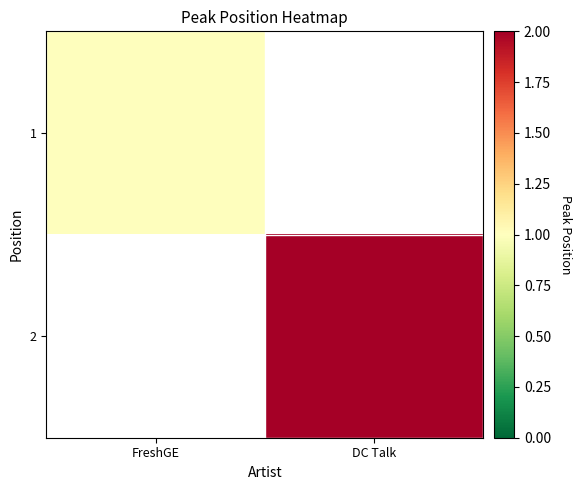

Rank the series at FreshGE from lowest to highest value.

1, 2